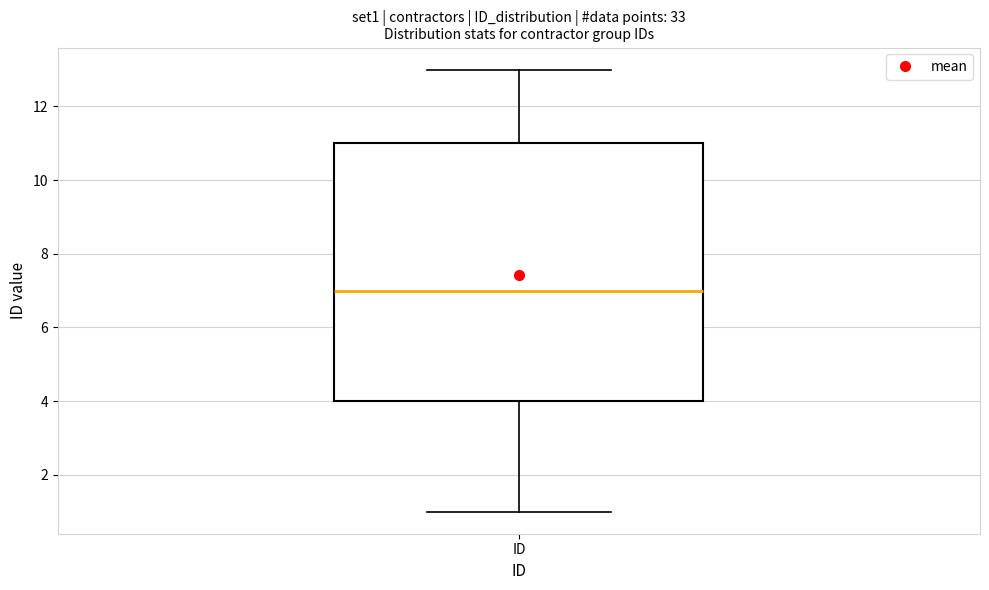

Where does the lower whisker of the box for ID end on the y-axis? The values are not printed on the chart, so give them approximately, as read against the axis.

1